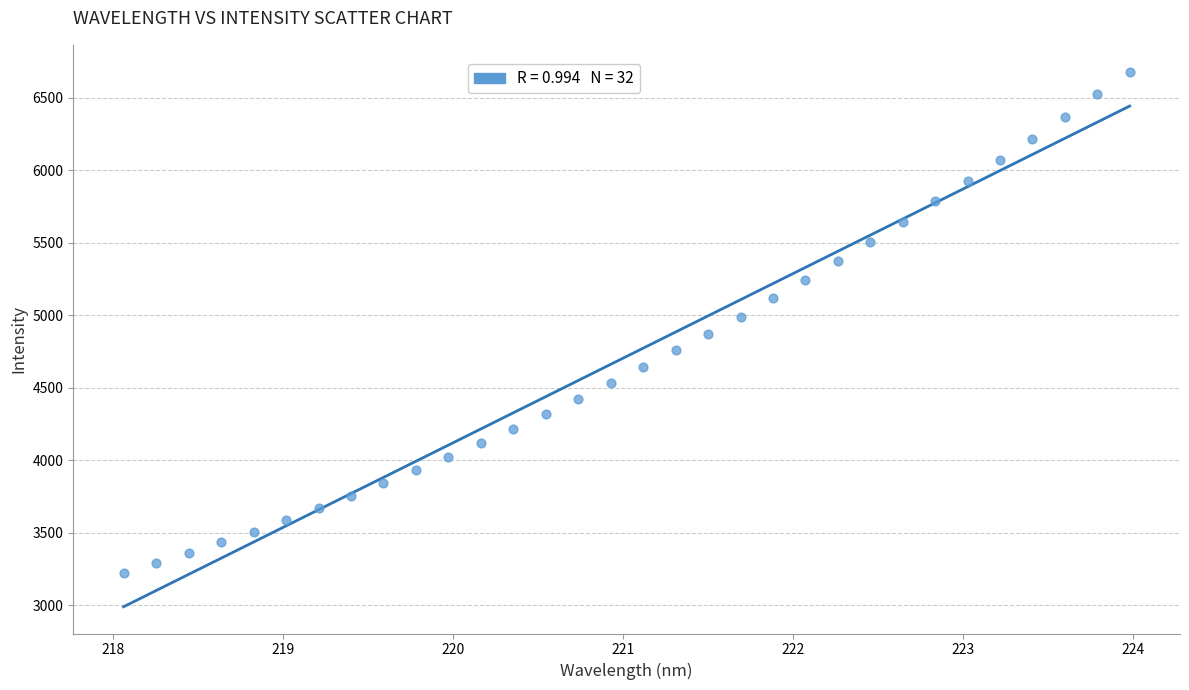

What is the range of X values (max minus min)?

5.9